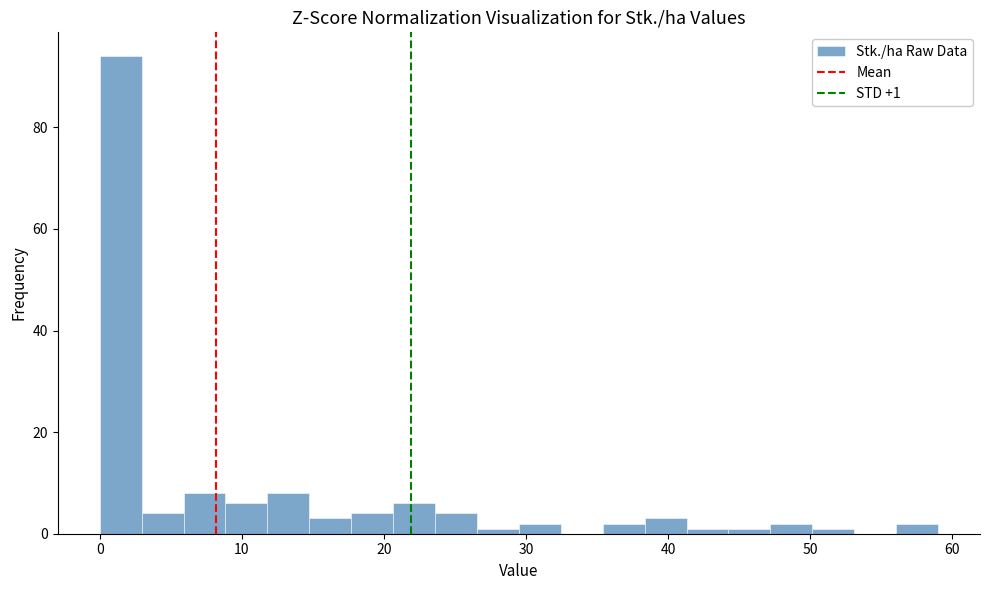

Around what value on the x-axis is the tallest bar? Give the approximate position of its centre, as read against the axis.

1